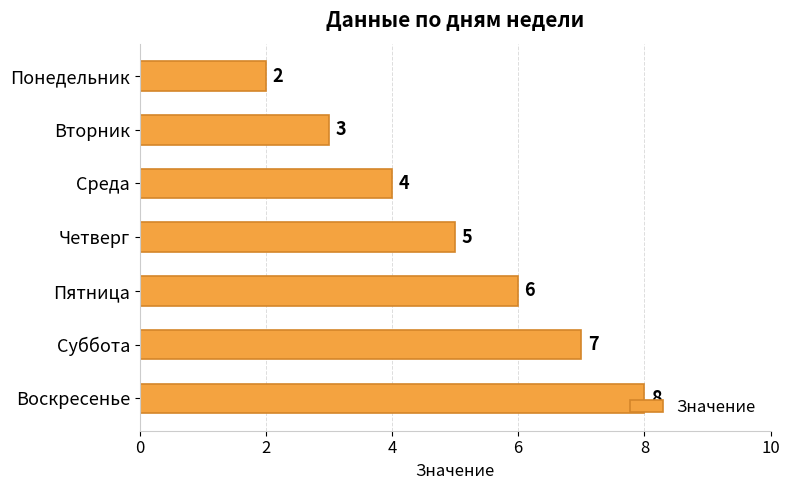

What position from the bottom is Пятница?

3